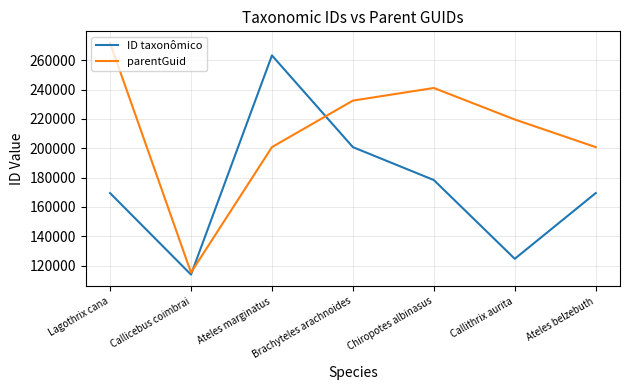

How many interior local peaks does the ID taxonômico series have?

1